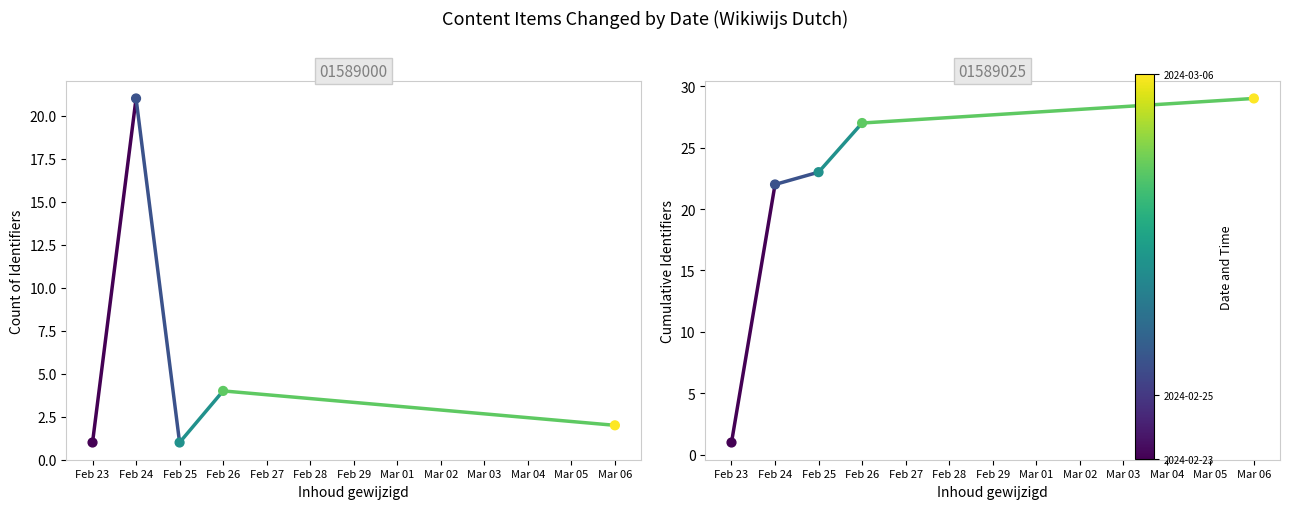

Is the value of Cumulative Identifiers at Feb 26 greater than the value of Count per date at Feb 23?

Yes